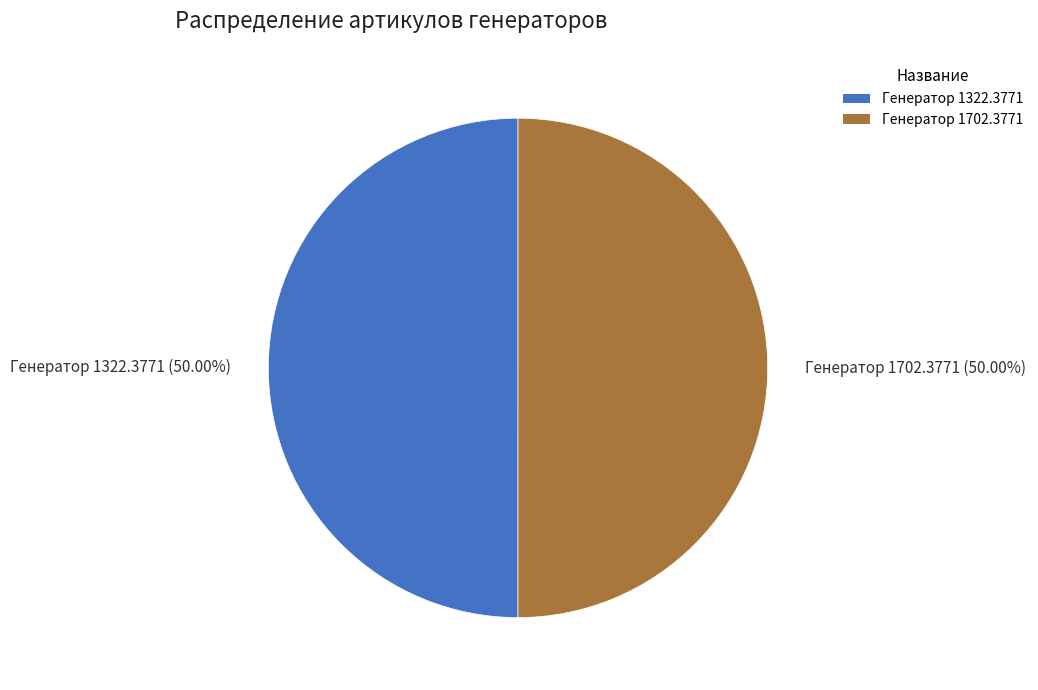

Combined, do Генератор 1702.3771 (50.00%) and Генератор 1322.3771 (50.00%) account for over 50%?

Yes